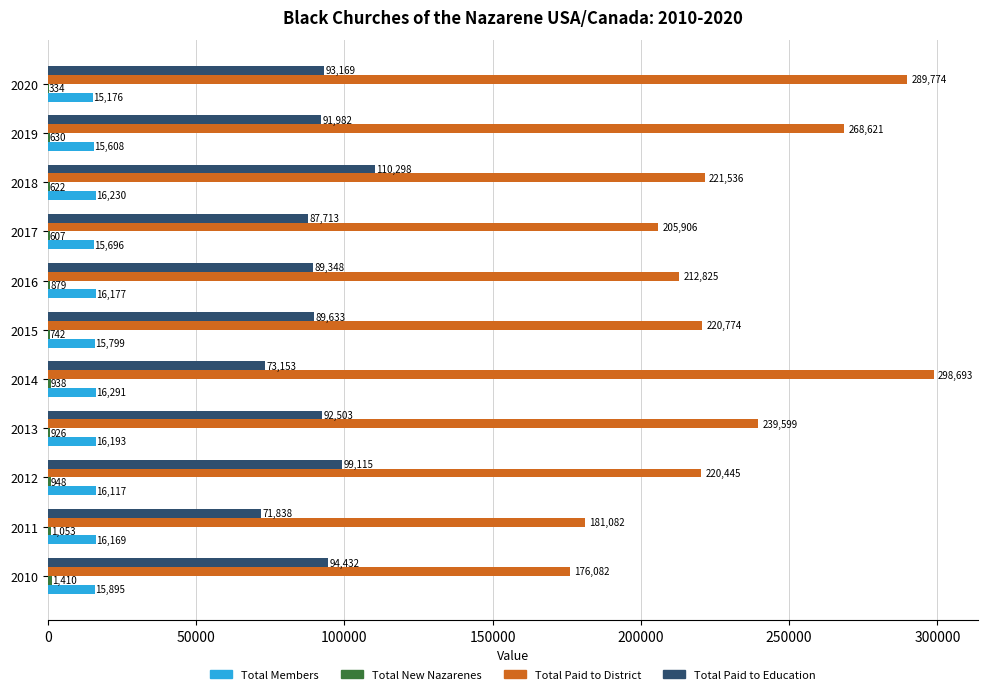

Which series changed the most between 2011 and 2012?

Total Paid to District